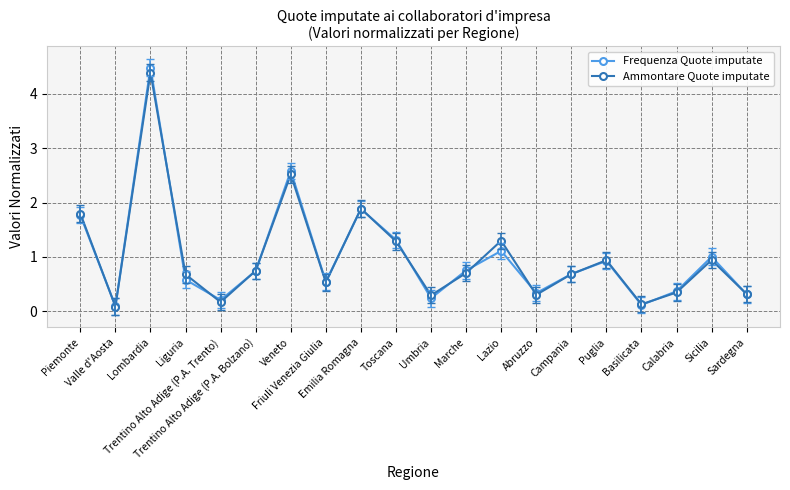

At which category does Frequenza Quote imputate reach its first local valley?

Valle d'Aosta